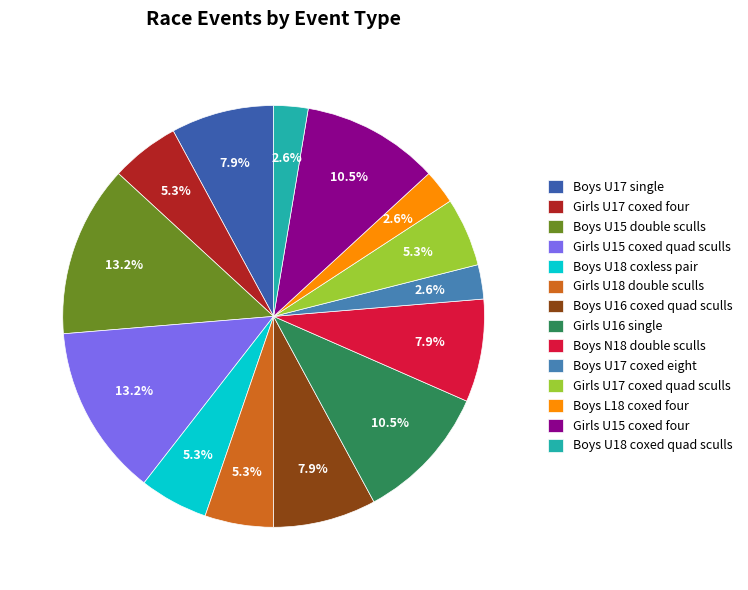

To the nearest percent, what is the average slice percentage?

7%